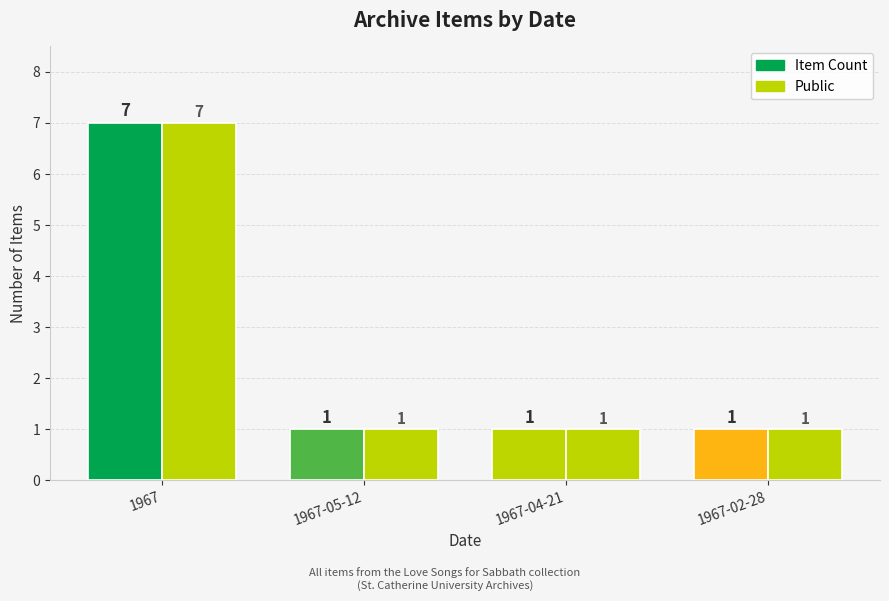

How many data points in Item Count are above 1?

1